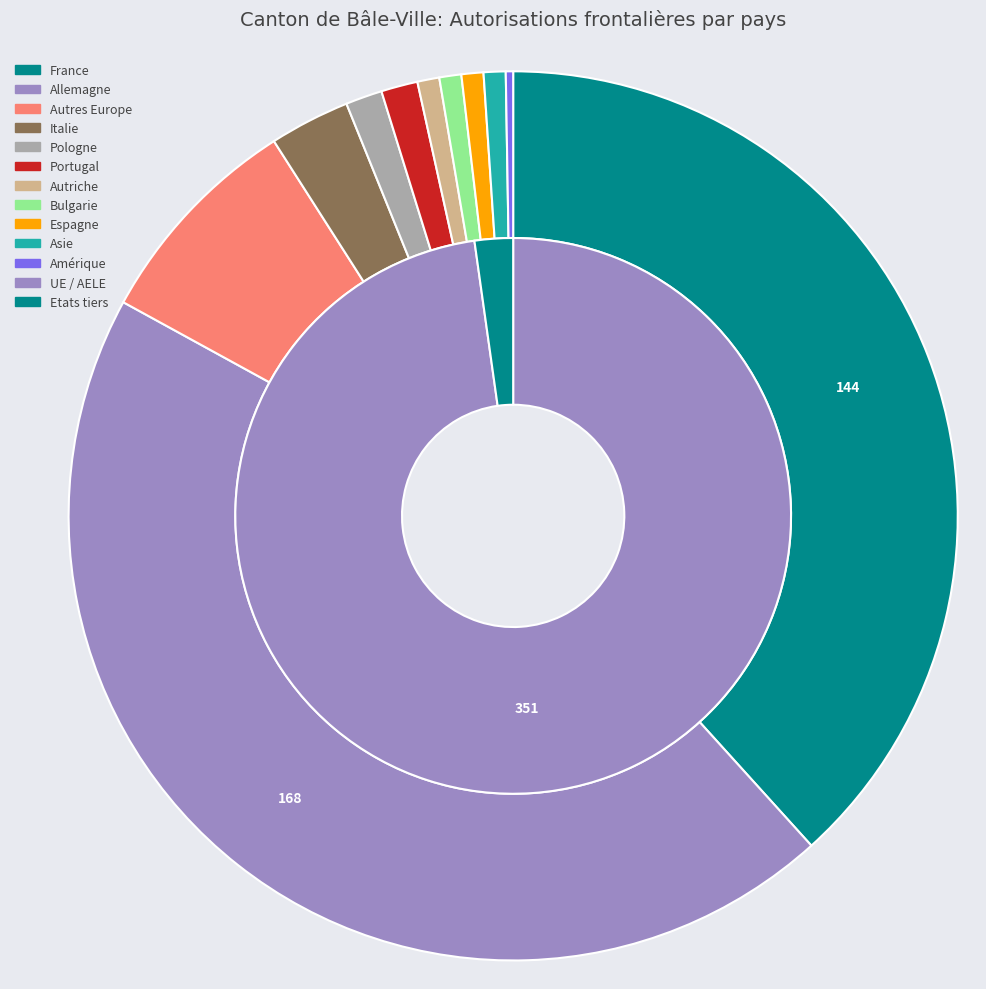

To the nearest percent, what is the average slice percentage?

8%